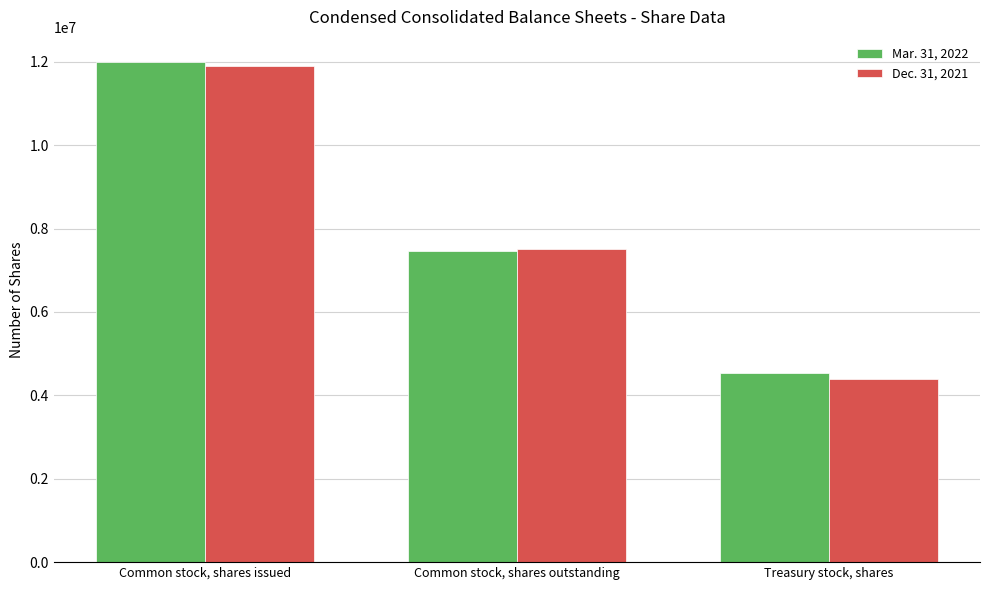

What is the highest value of the Dec. 31, 2021 series?

11906747